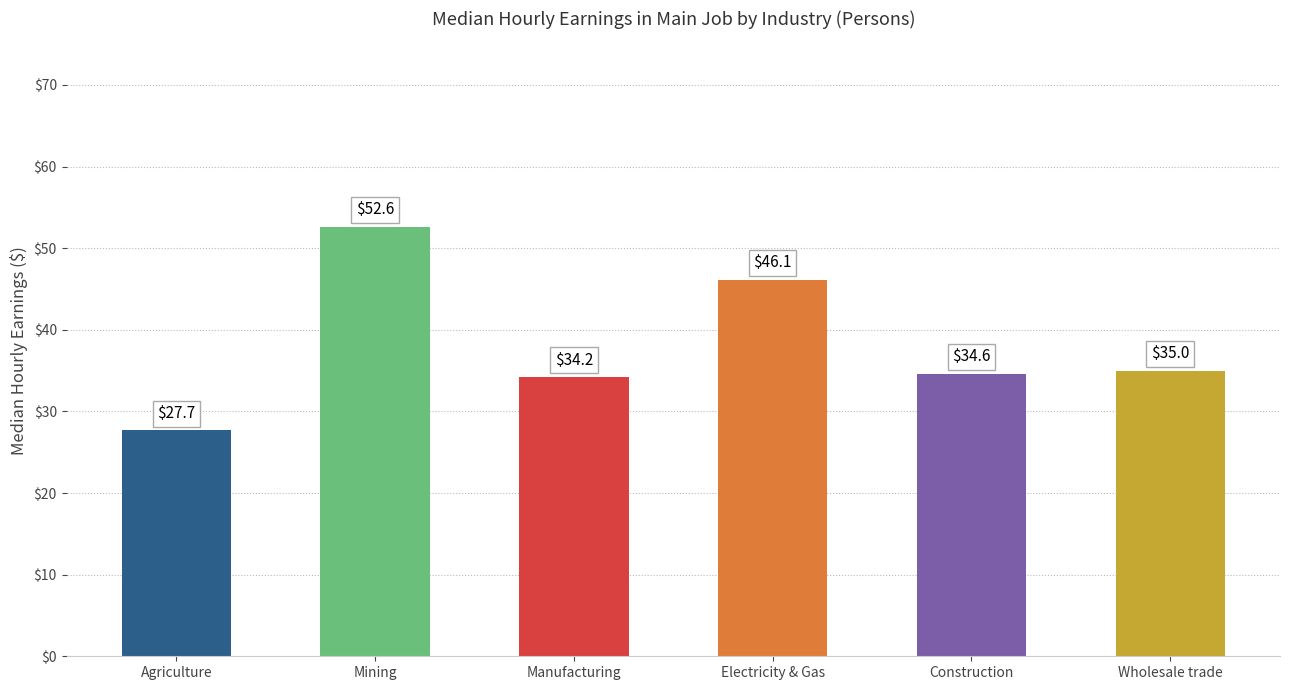

What position from the left is Agriculture?

1